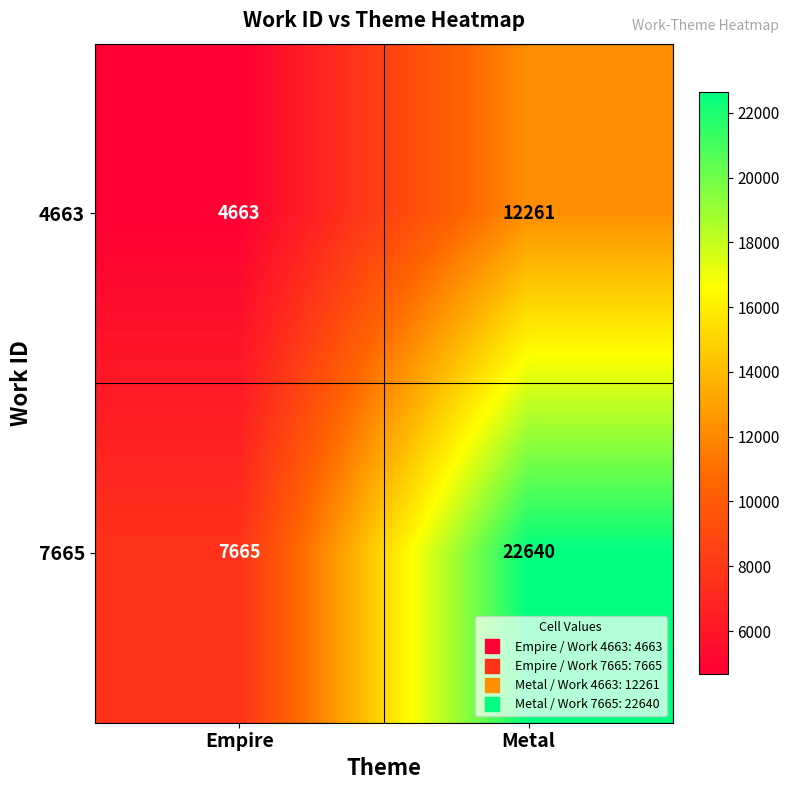

Between Empire and Metal, which series saw the biggest shift?

7665